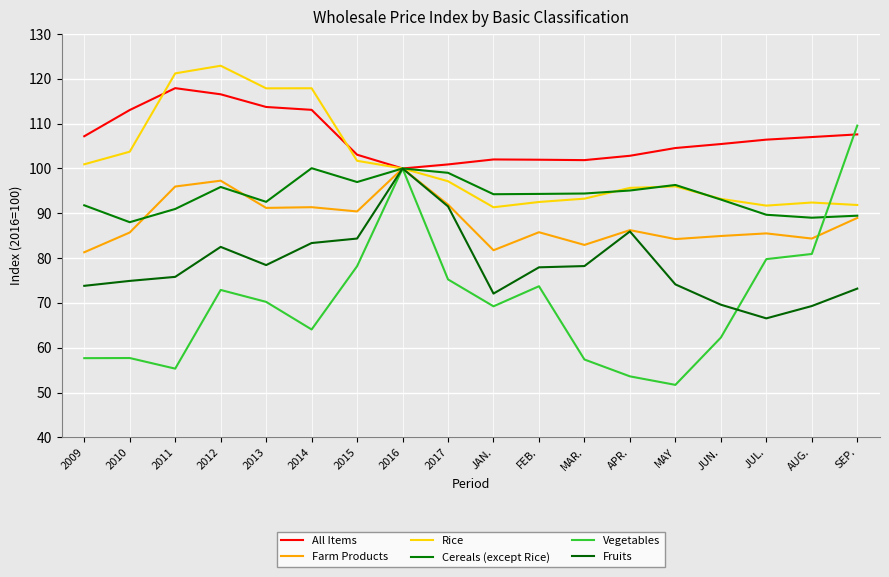

What are all the series names shown in the legend?

All Items, Farm Products, Rice, Cereals (except Rice), Vegetables, Fruits